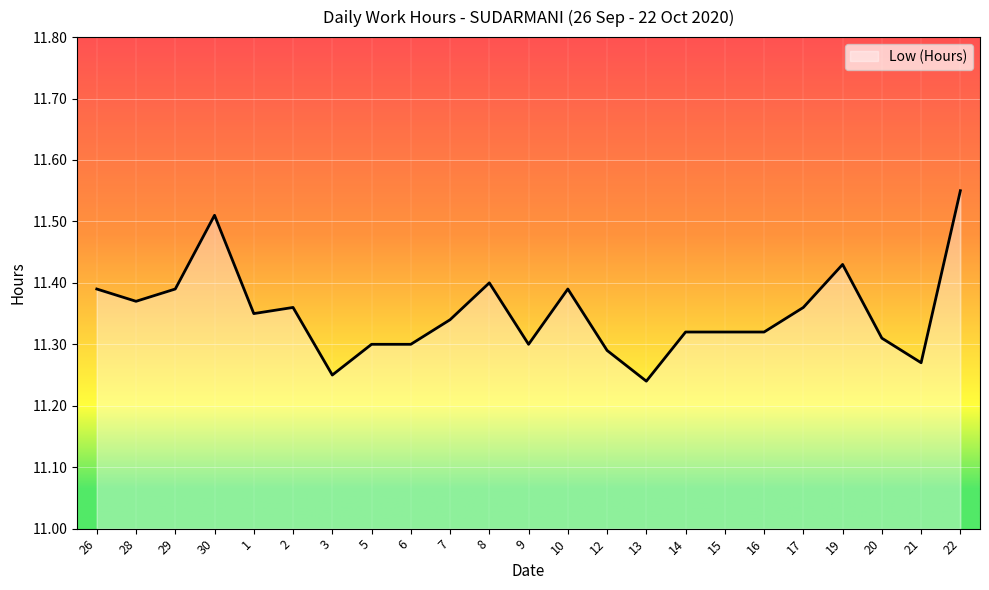

At which category does the chart reach its peak across all series?

22